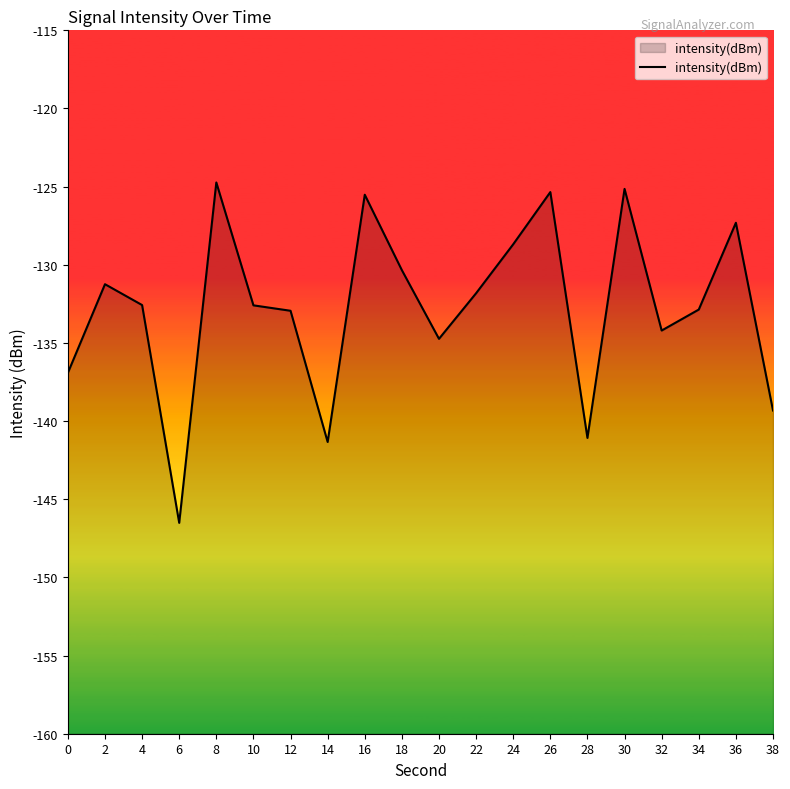

What is the minimum value shown in the chart?

-146.5